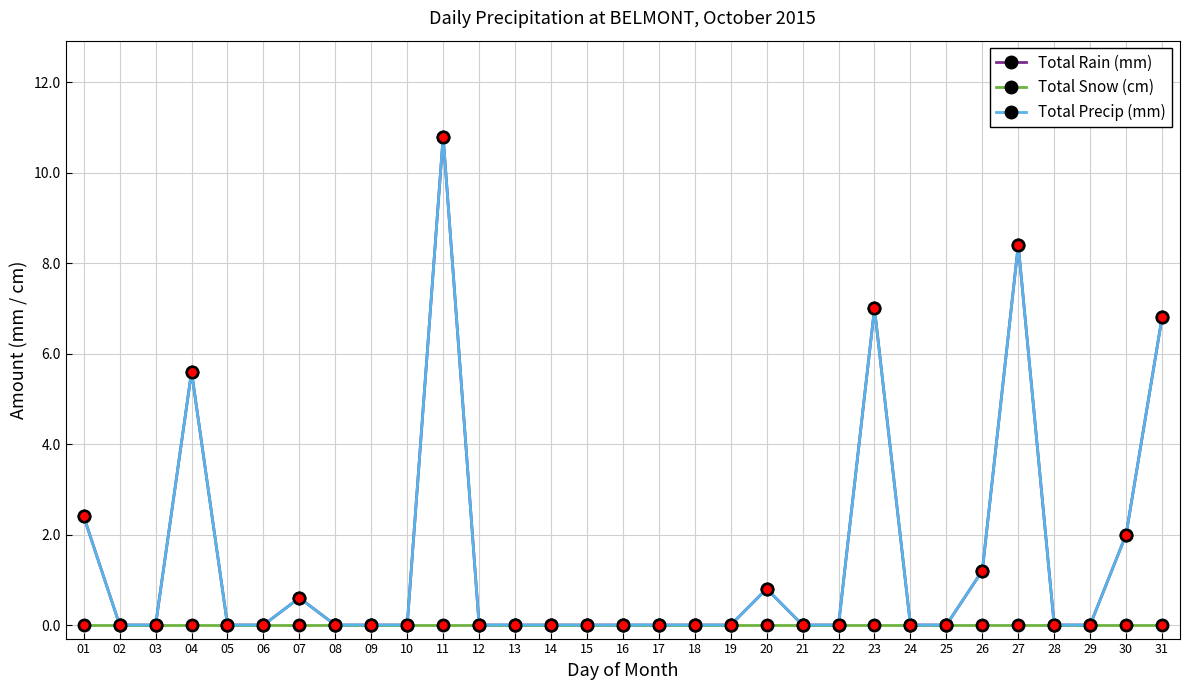

At which category is the sum across all series the highest?

11